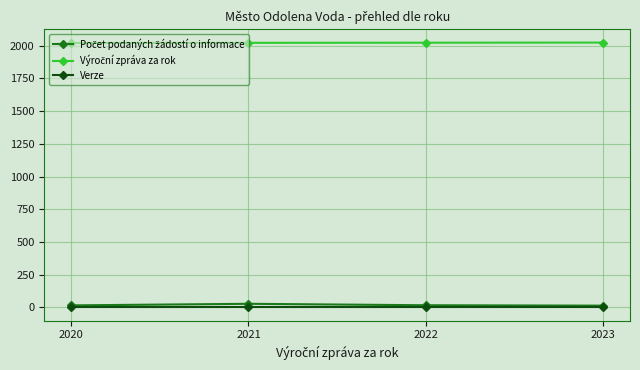

True or false: Verze has more than 2 interior local peaks.

False